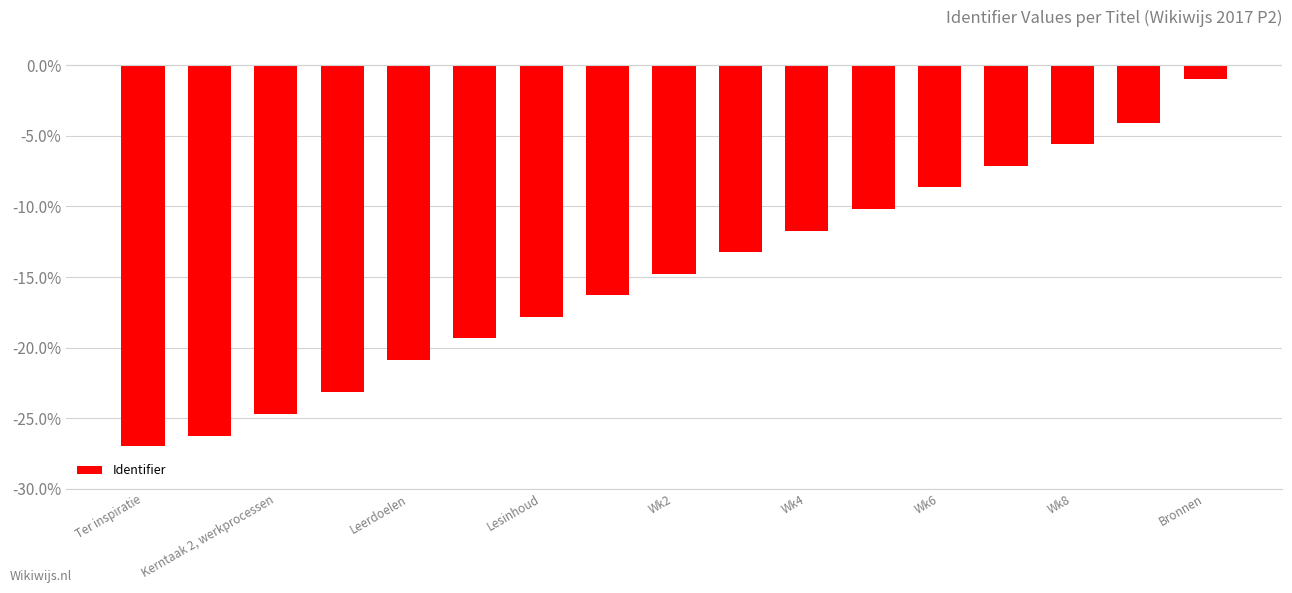

What is the sum of all values?

-2.5